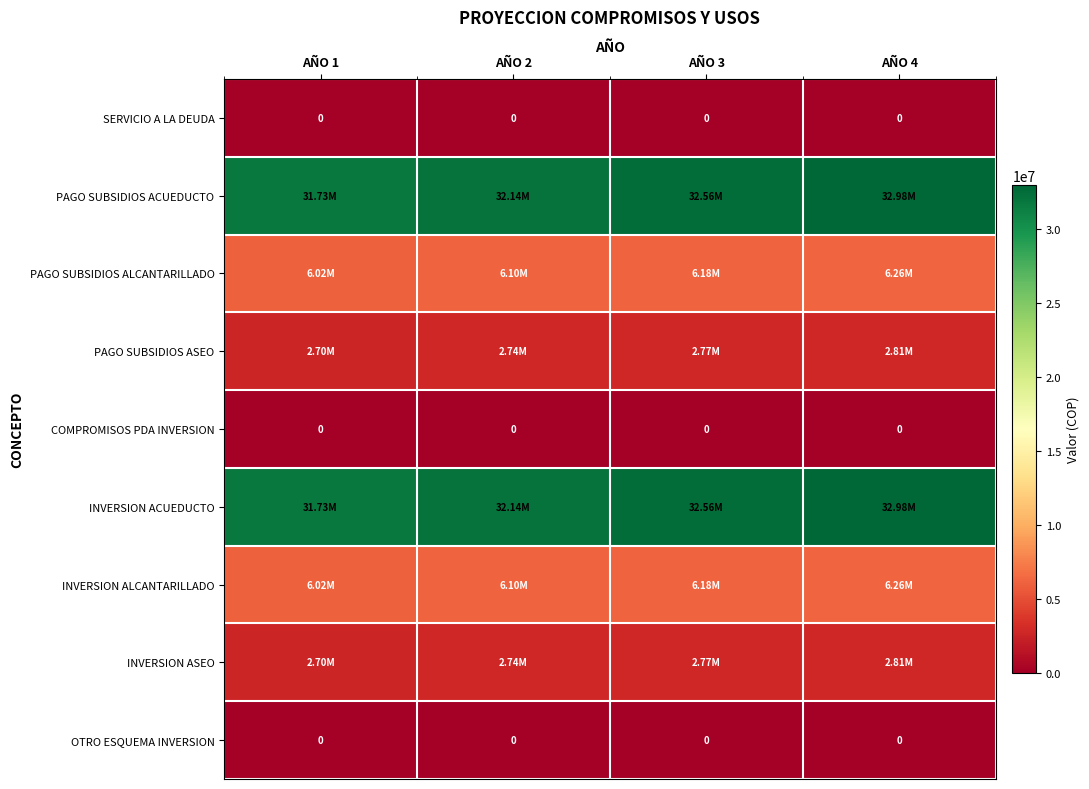

How many values in the PAGO SUBSIDIOS ASEO series are below 2774329?

2